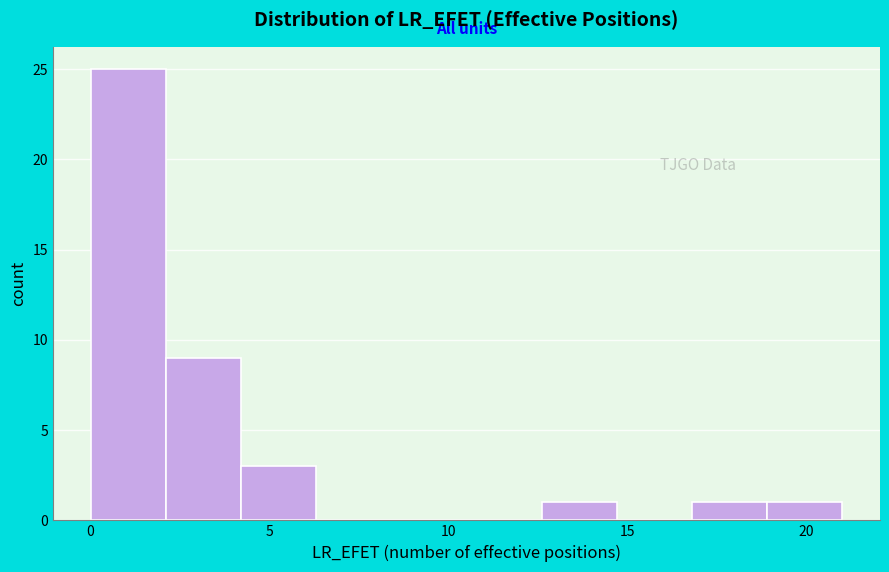

Which range on the x-axis has the tallest bar?

0.0 to 2.1